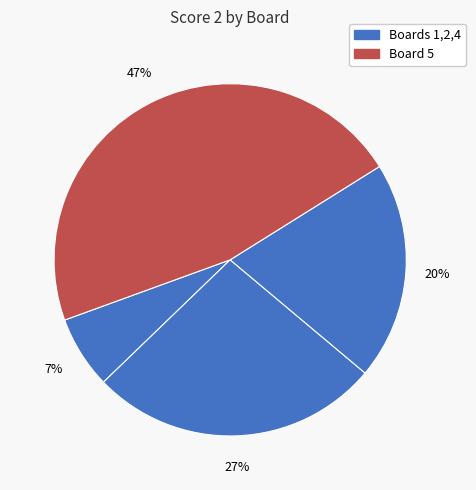

Which slice is the largest?

Board 5